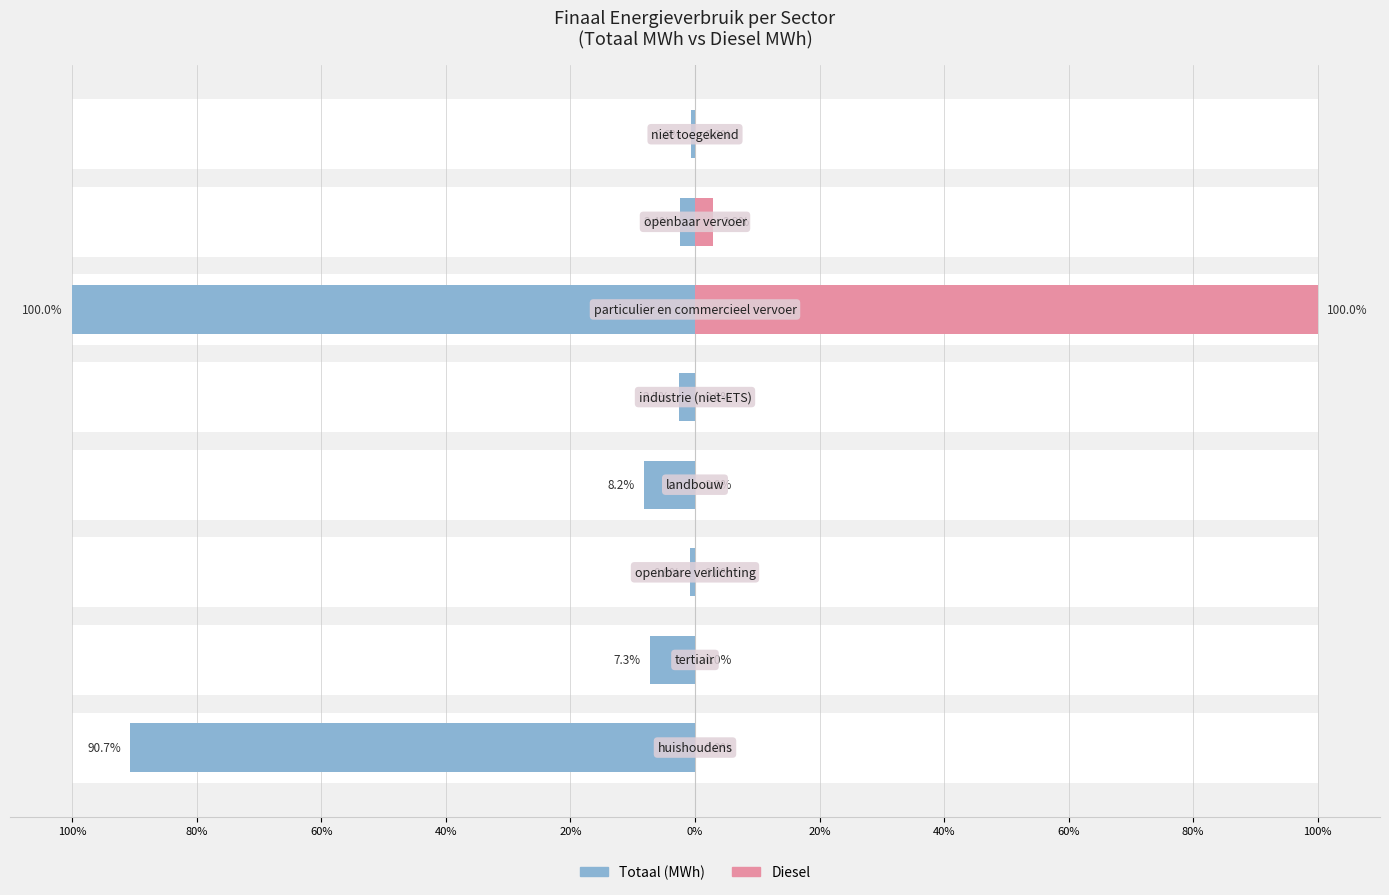

True or false: Totaal (MWh) has a value of -7.3 at 80%.

True